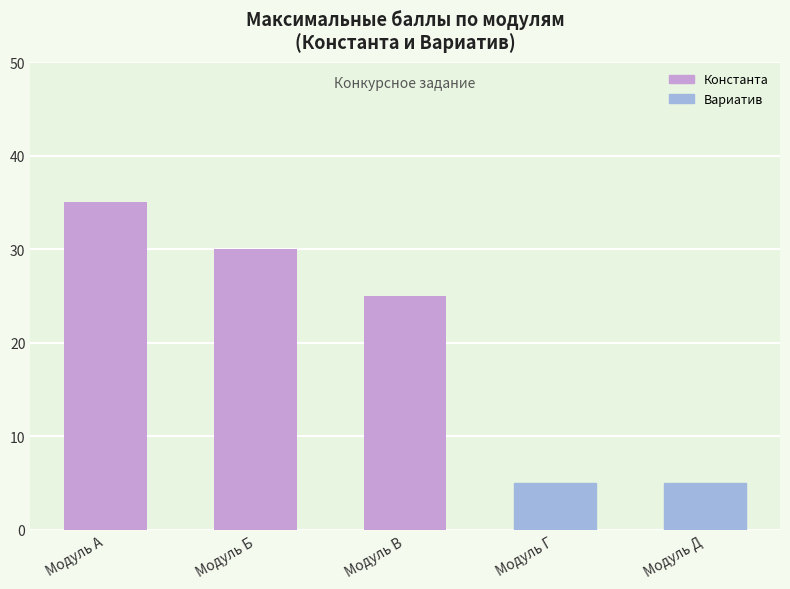

What is the value of the 2nd bar from the left?

30